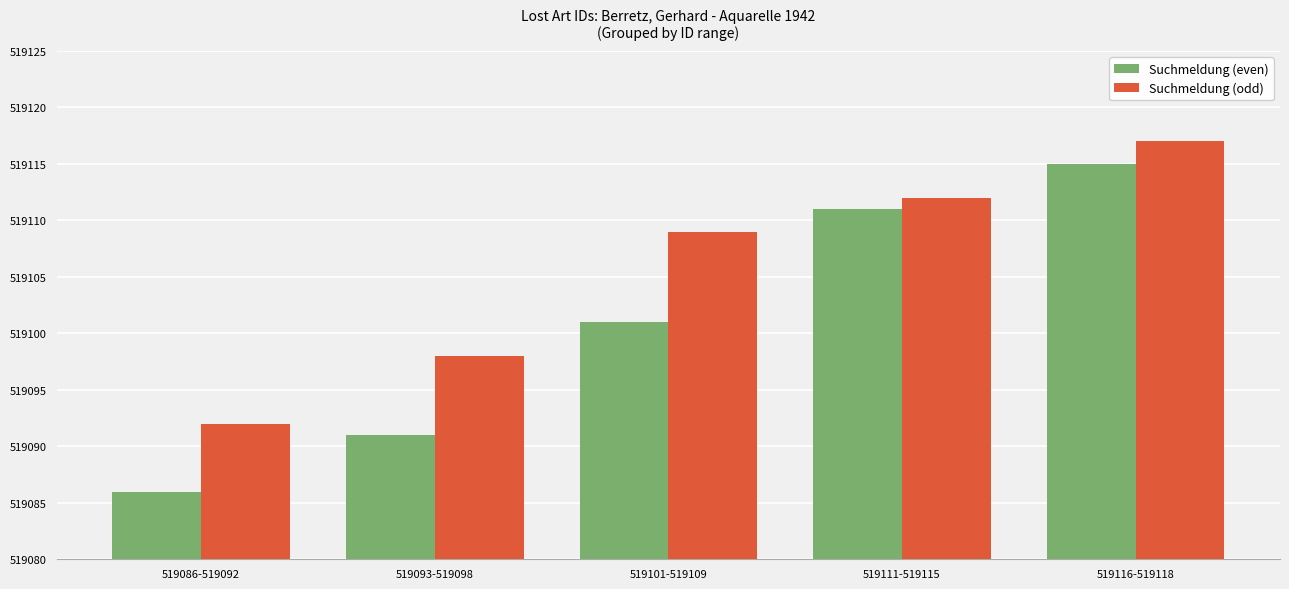

What is the label of the 5th bar from the right?

519086-519092